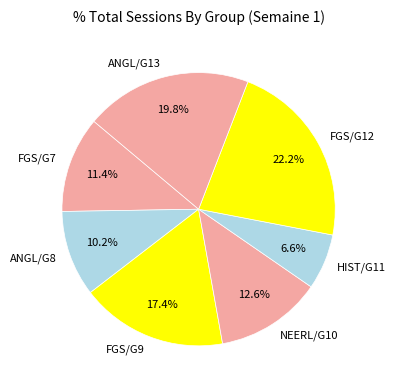

True or false: FGS/G9 accounts for 31% of the total.

False